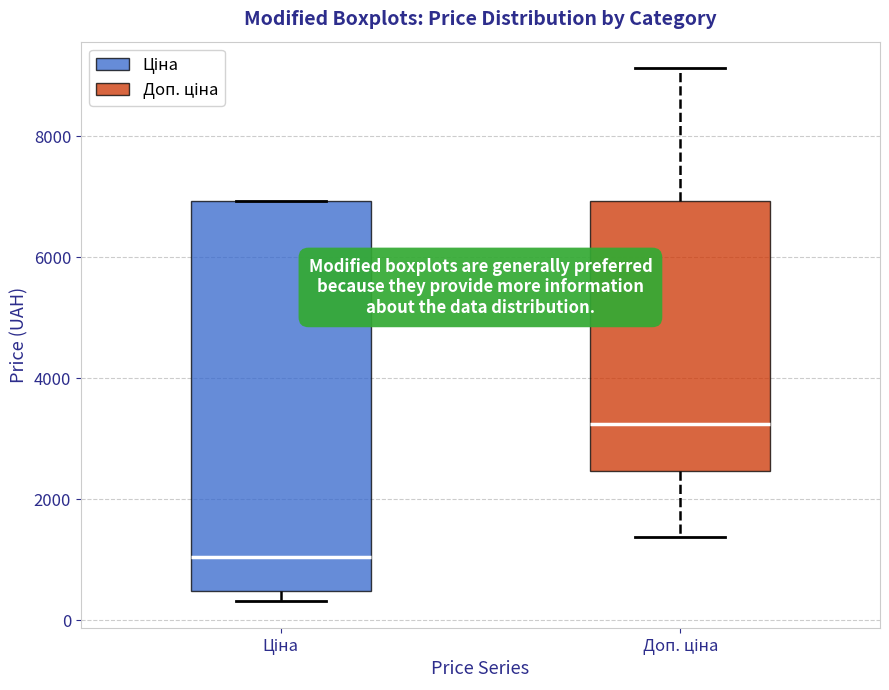

Comparing the boxes themselves (not the whiskers), which one is the tallest?

Ціна